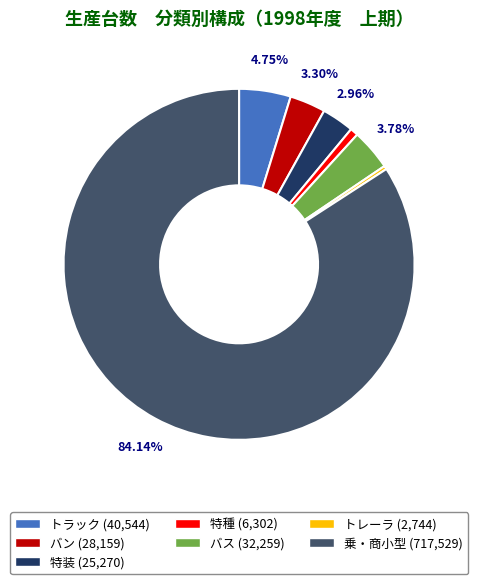

To the nearest percent, what is the average slice percentage?

14%